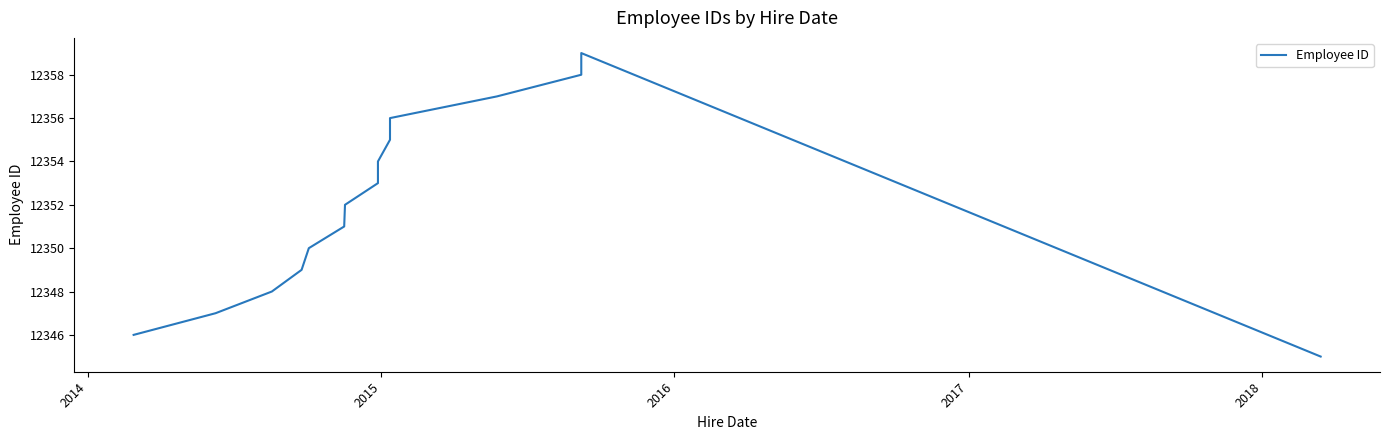

What is the label of the 14th point from the right?

2014